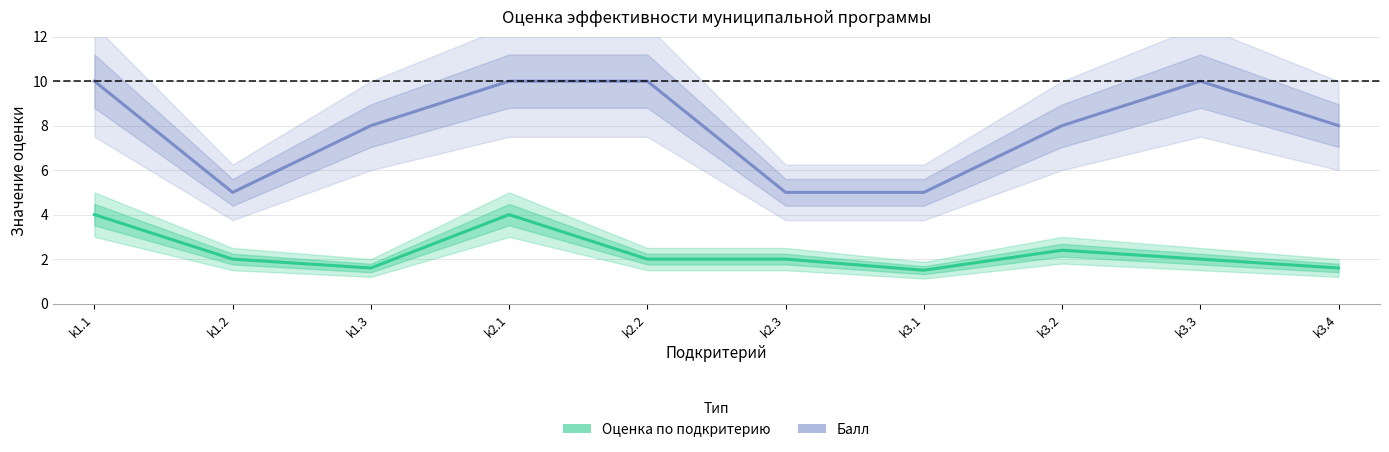

Reading right to left, transcribe all the data shown in this chart.

Оценка по подкритерию: k3.4=1.6	k3.3=2.0	k3.2=2.4	k3.1=1.5	k2.3=2.0	k2.2=2.0	k2.1=4.0	k1.3=1.6	k1.2=2.0	k1.1=4.0
Балл: k3.4=8.0	k3.3=10.0	k3.2=8.0	k3.1=5.0	k2.3=5.0	k2.2=10.0	k2.1=10.0	k1.3=8.0	k1.2=5.0	k1.1=10.0